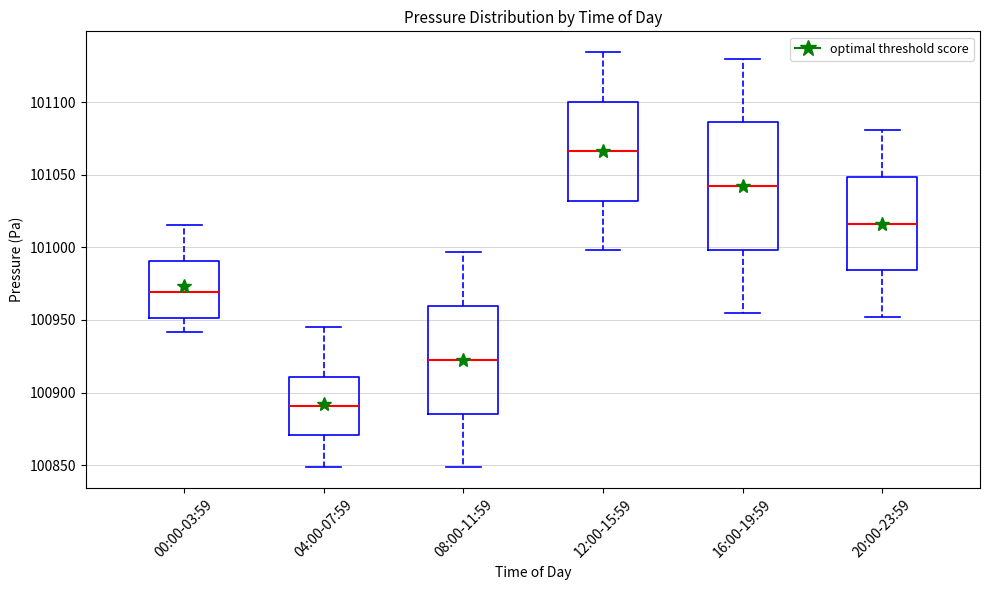

Reading left to right, read every box against the y-axis: the position of its median line, the range the box covers, and the ends of its whiskers. The values are not printed on the chart, so give them approximately, as read against the axis.

00:00-03:59: median 100970, box 100950 to 100990, whiskers 100940 to 101015
04:00-07:59: median 100890, box 100870 to 100910, whiskers 100850 to 100945
08:00-11:59: median 100925, box 100885 to 100960, whiskers 100850 to 100995
12:00-15:59: median 101065, box 101030 to 101100, whiskers 101000 to 101135
16:00-19:59: median 101040, box 101000 to 101085, whiskers 100955 to 101130
20:00-23:59: median 101015, box 100985 to 101050, whiskers 100950 to 101080